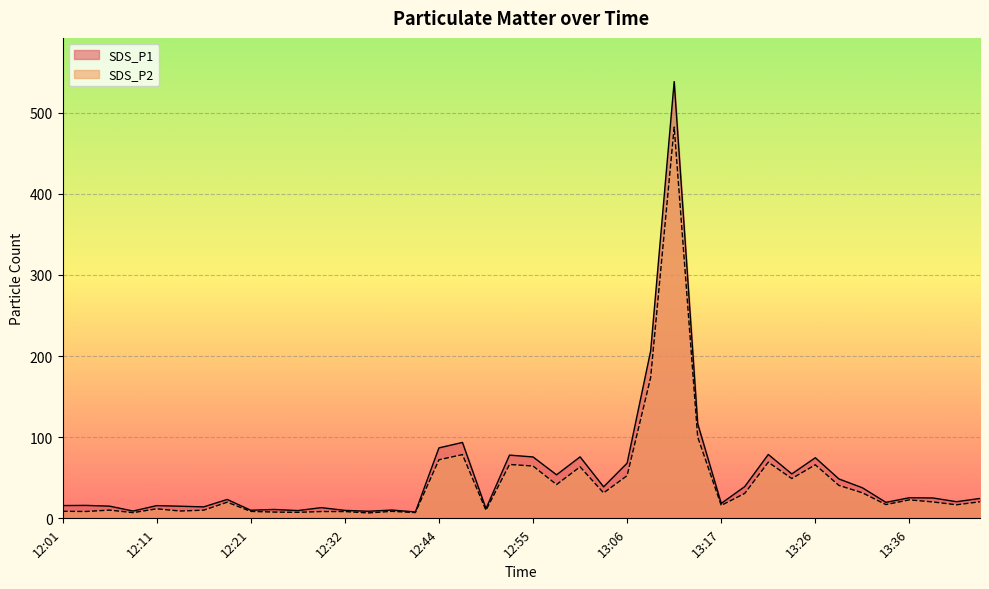

What is the spread (max minus min) of values at 12:08?

2.0